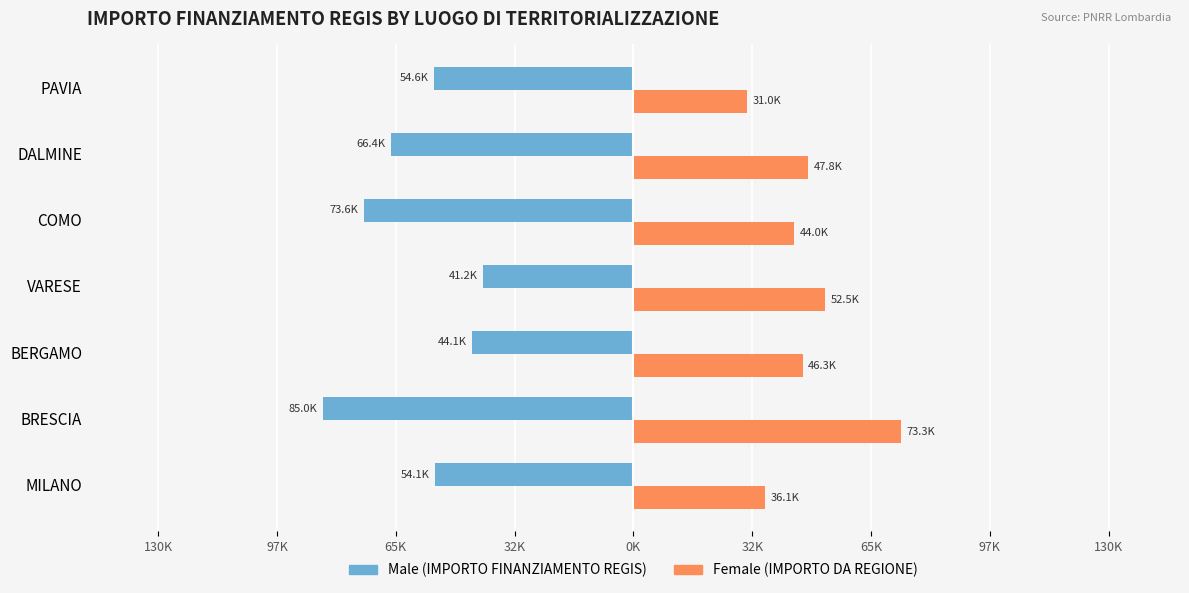

Reading left to right, extract all data points from this chart.

Male: -54144.9	-84977.9	-44080.6	-41196.6	-73636.1	-66393.6	-54577.6
Female: 36123.8	73250.1	46312.5	52455.4	44036.1	47794.5	30978.2